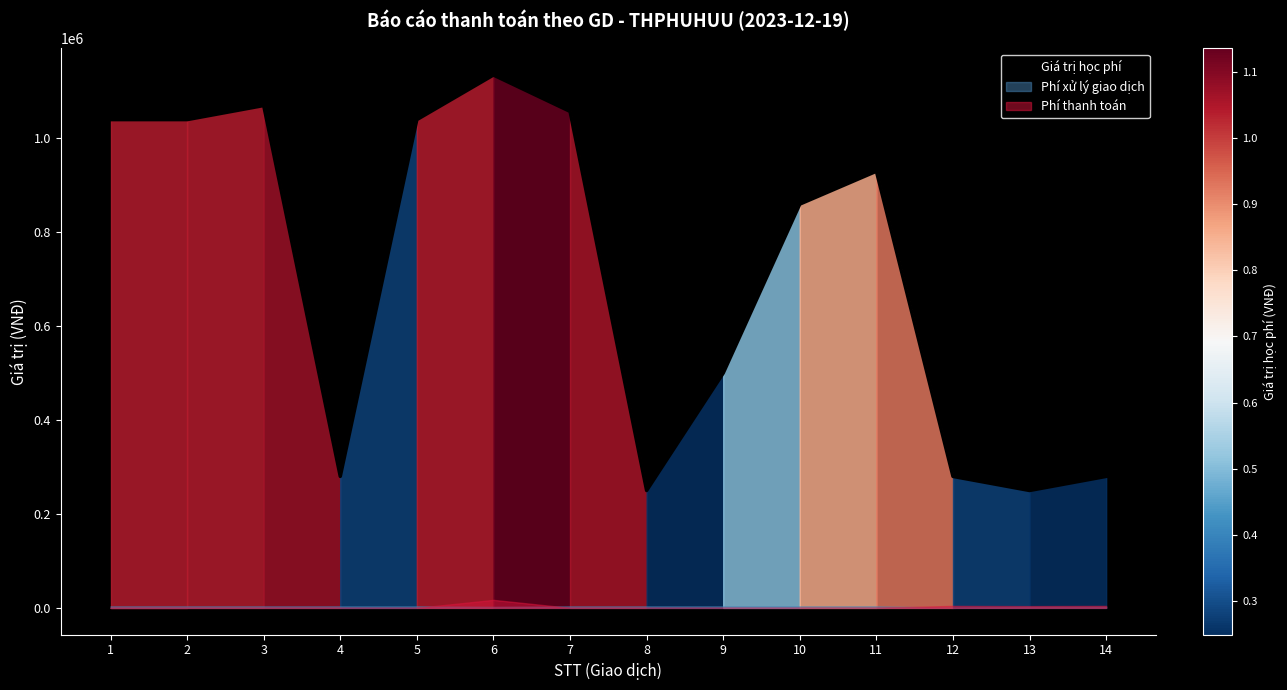

Does the chart have visible grid lines?

No